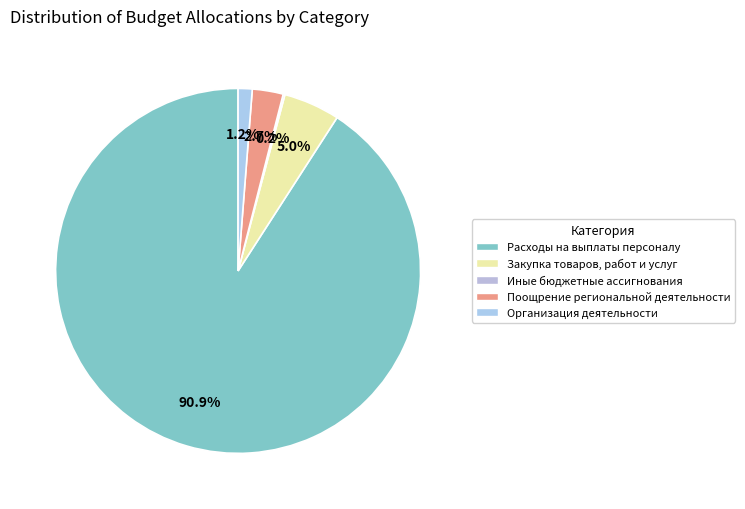

Is it true that Организация деятельности is 14% of the pie?

False